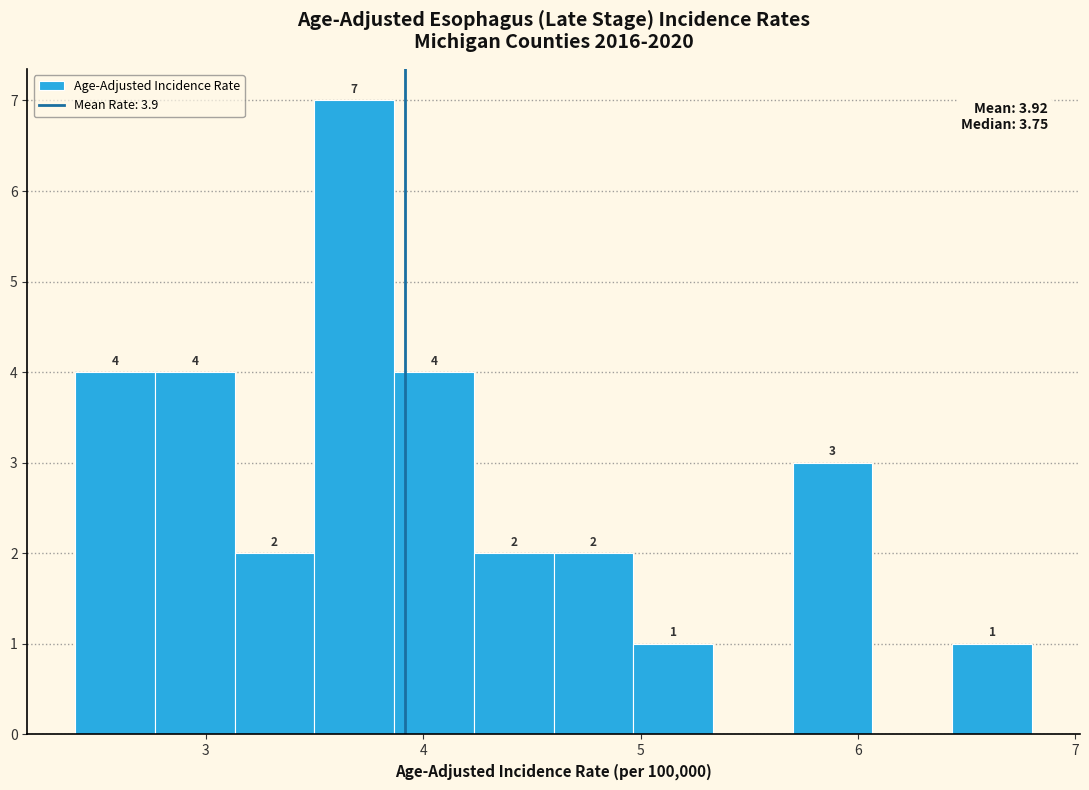

Read against the x-axis, roughly where is the centre of the tallest bar?

3.7